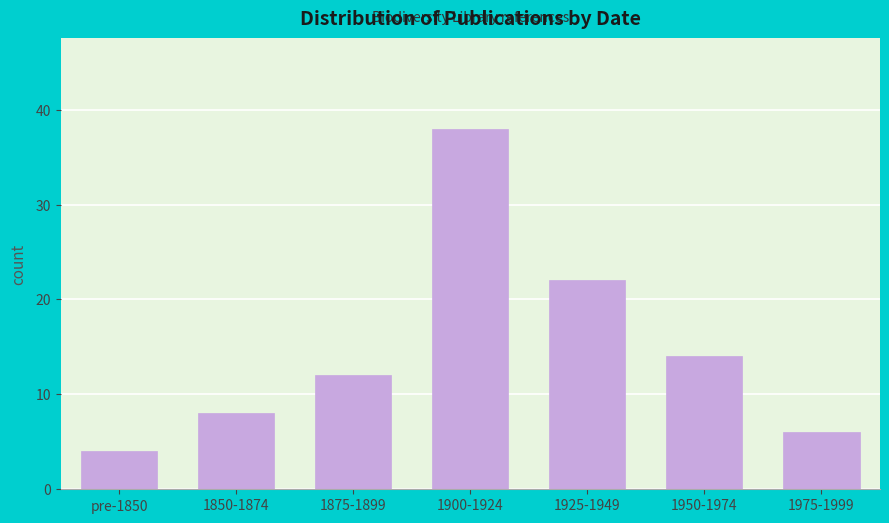

Reading left to right, extract all data points from this chart.

pre-1850=4	1850-1874=8	1875-1899=12	1900-1924=38	1925-1949=22	1950-1974=14	1975-1999=6